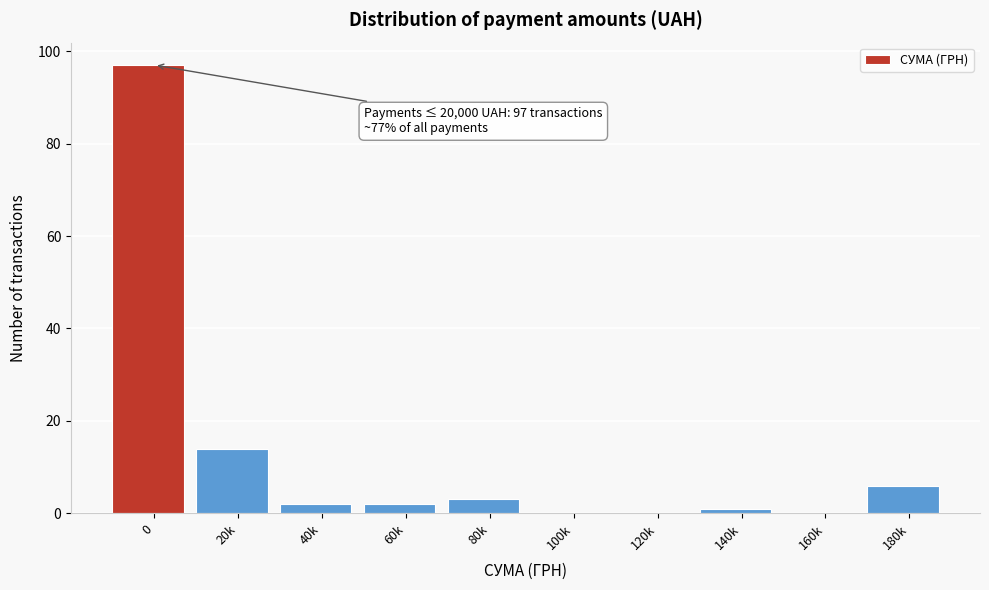

Reading left to right, list all the values displayed in this chart.

0=97	20k=14	40k=2	60k=2	80k=3	100k=0	120k=0	140k=1	160k=0	180k=6